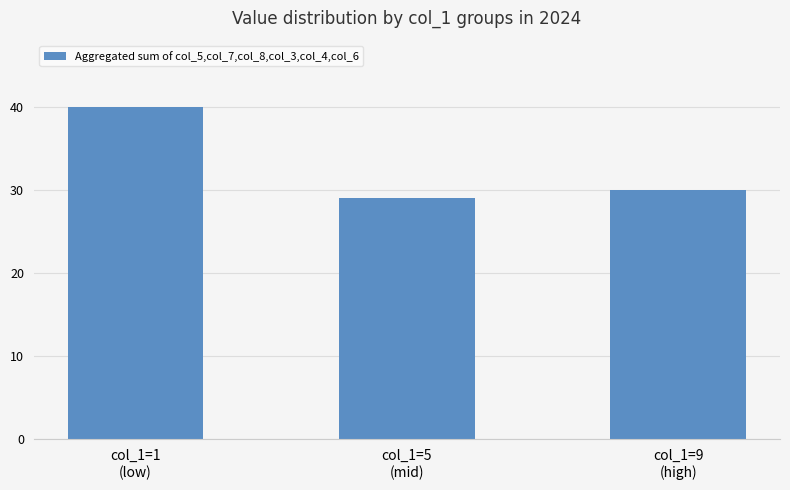

Reading left to right, transcribe all the data shown in this chart.

40	29	30